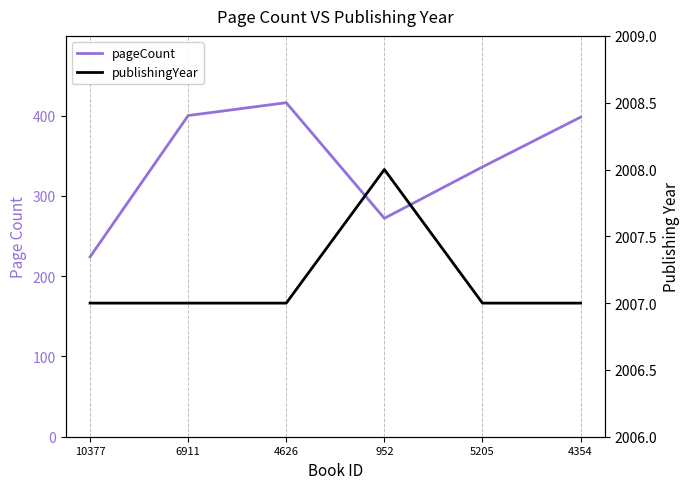

The pageCount series shows 291 at 4626. True or false?

False